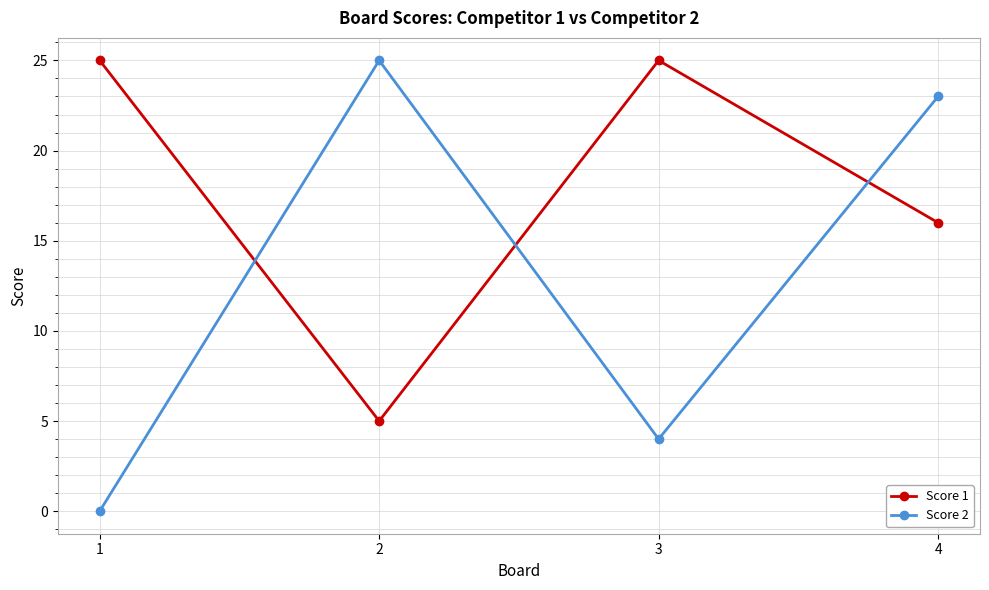

What is the average value of the Score 2 series?

13